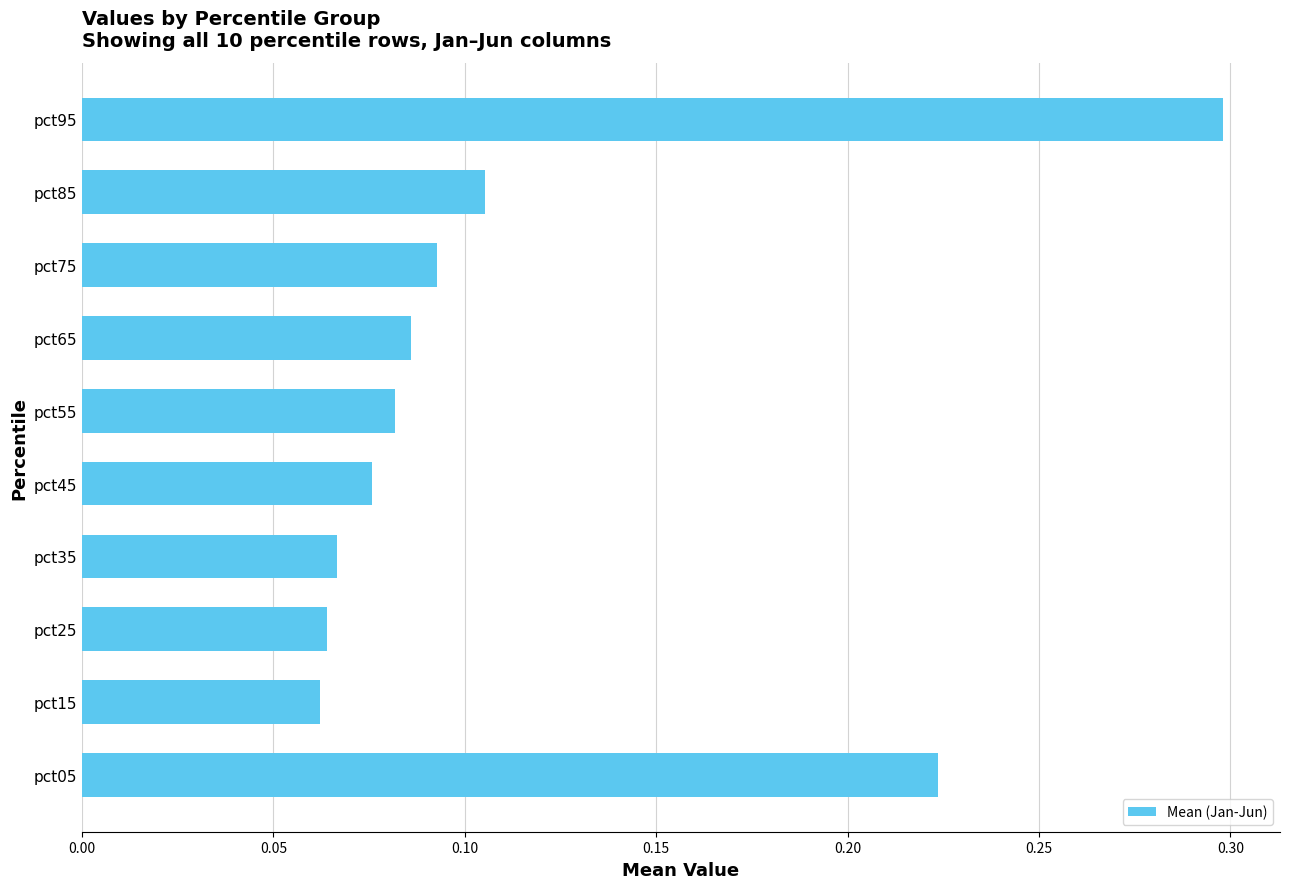

Between pct45 and pct75, which is larger?

pct75